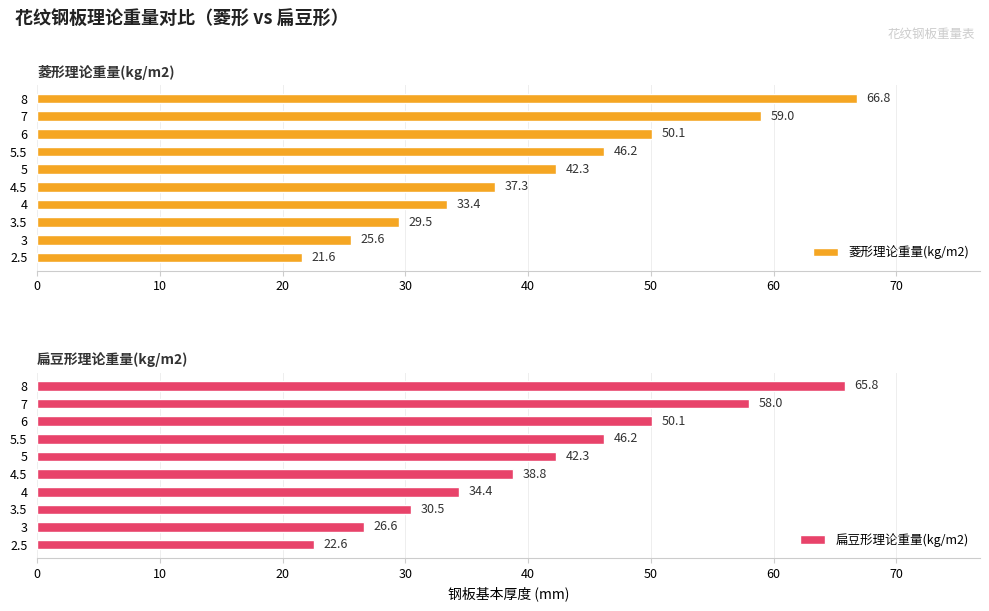

What is the sum of all 菱形理论重量(kg/m2) values?

411.8